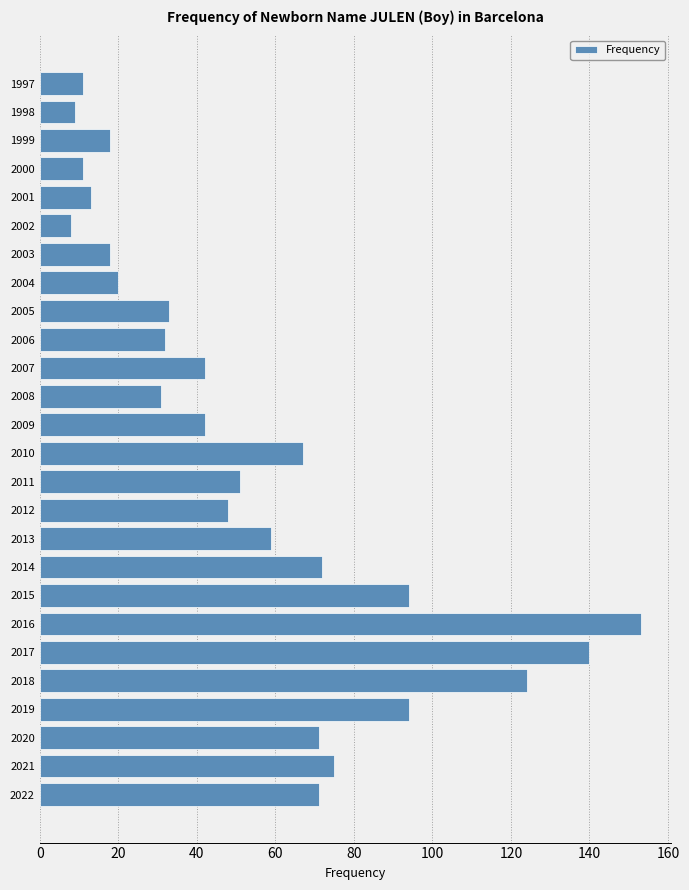

Reading bottom to top, list all the values displayed in this chart.

71	75	71	94	124	140	153	94	72	59	48	51	67	42	31	42	32	33	20	18	8	13	11	18	9	11